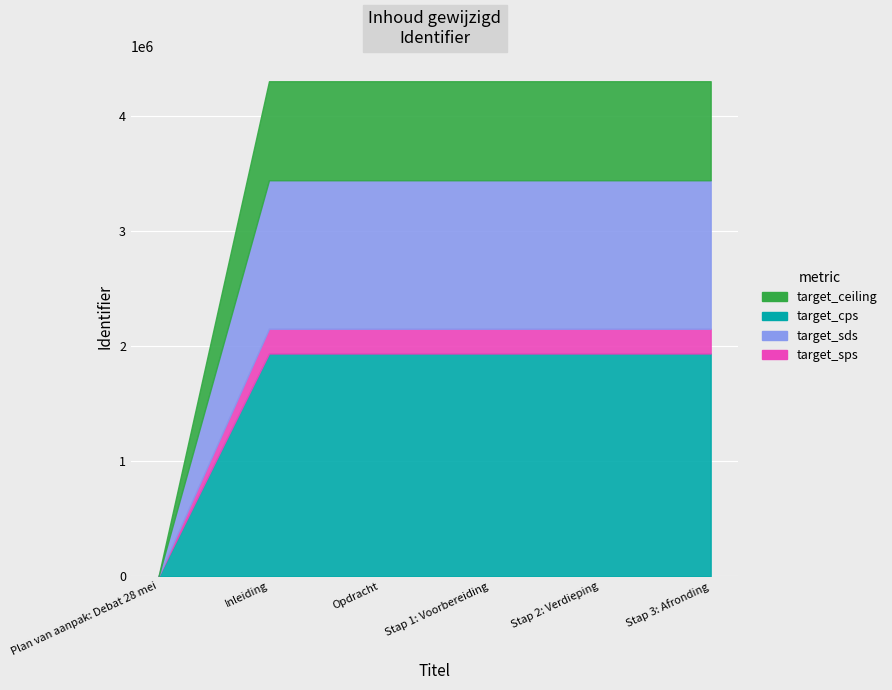

How many data points are less than 4304477?

3